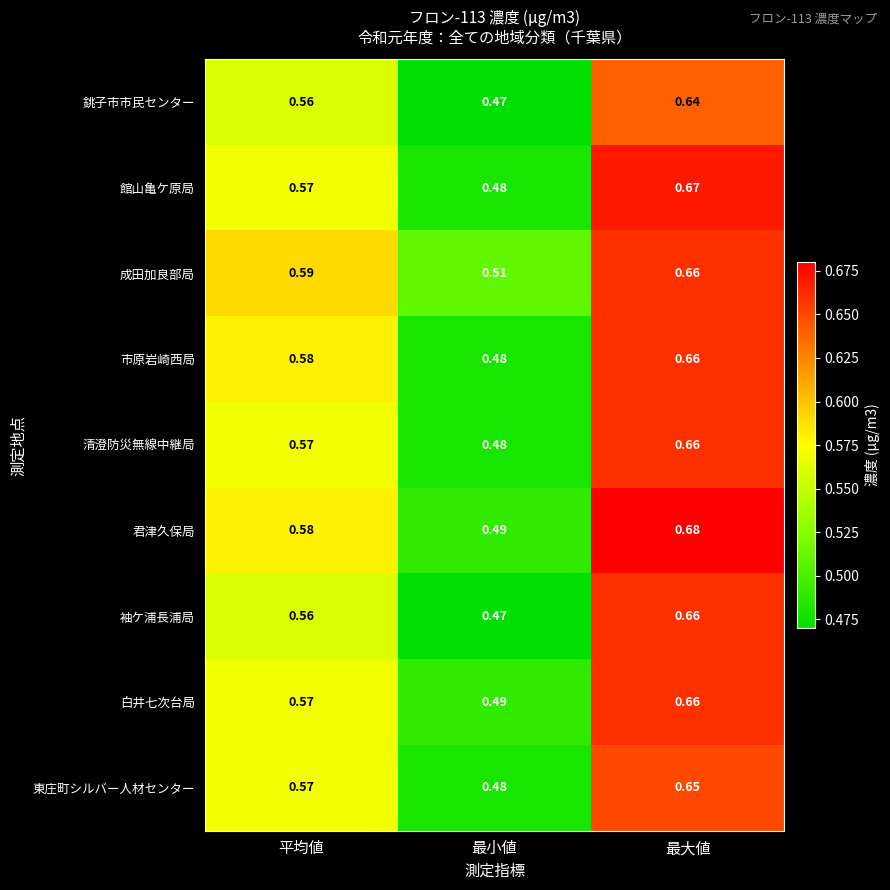

Is the value of 東庄町シルバー人材センター at 平均値 greater than the value of 清澄防災無線中継局 at 最大値?

No